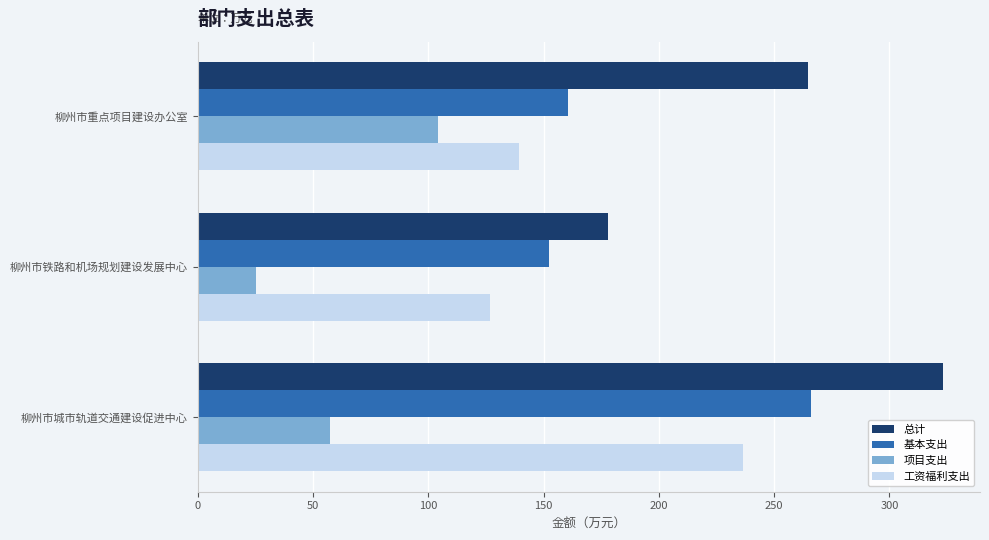

Is the value of 总计 at 柳州市城市轨道交通建设促进中心 greater than the value of 基本支出 at 柳州市铁路和机场规划建设发展中心?

Yes